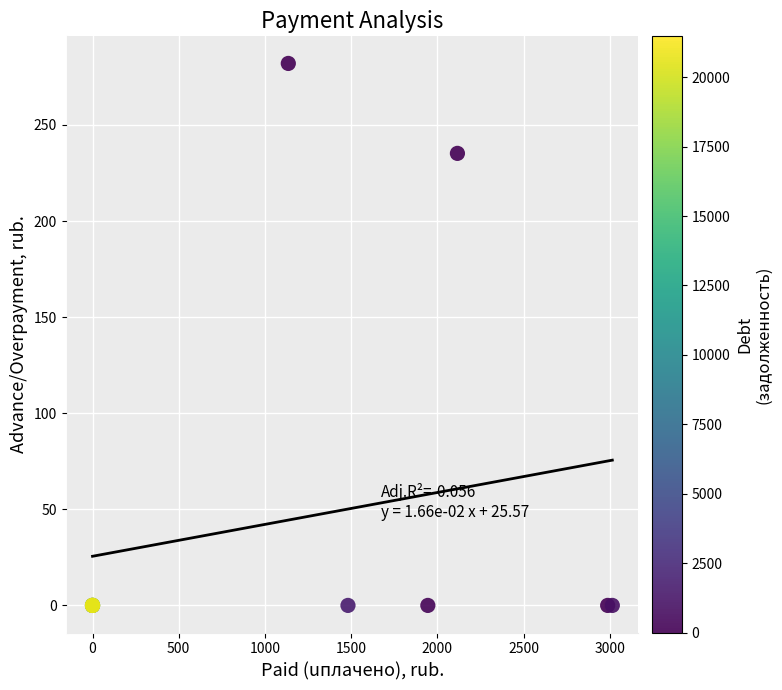

What Y value in the scatter plot is closest to 141?

235.2